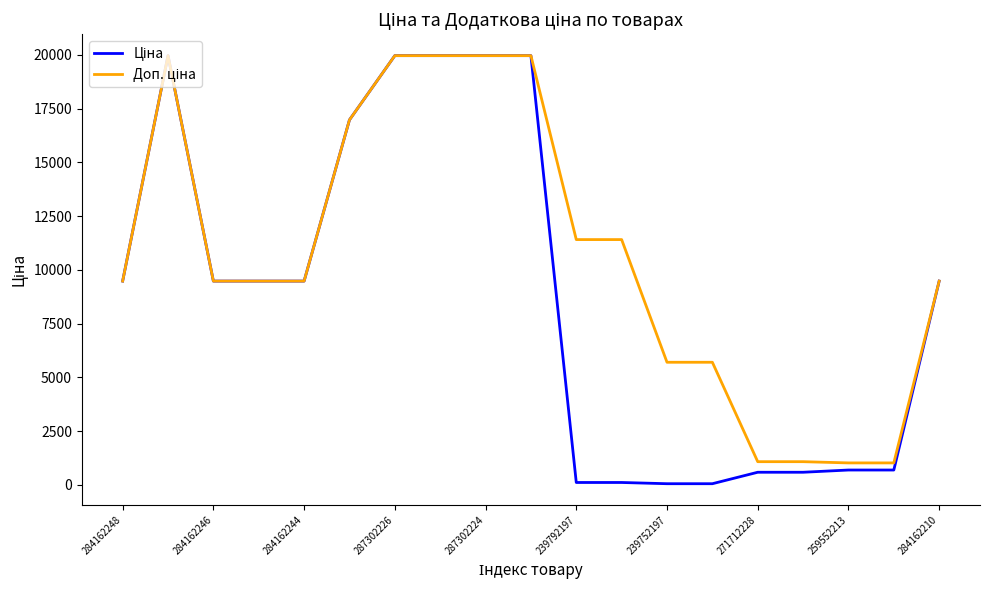

What is the maximum value shown in the chart?

19964.2